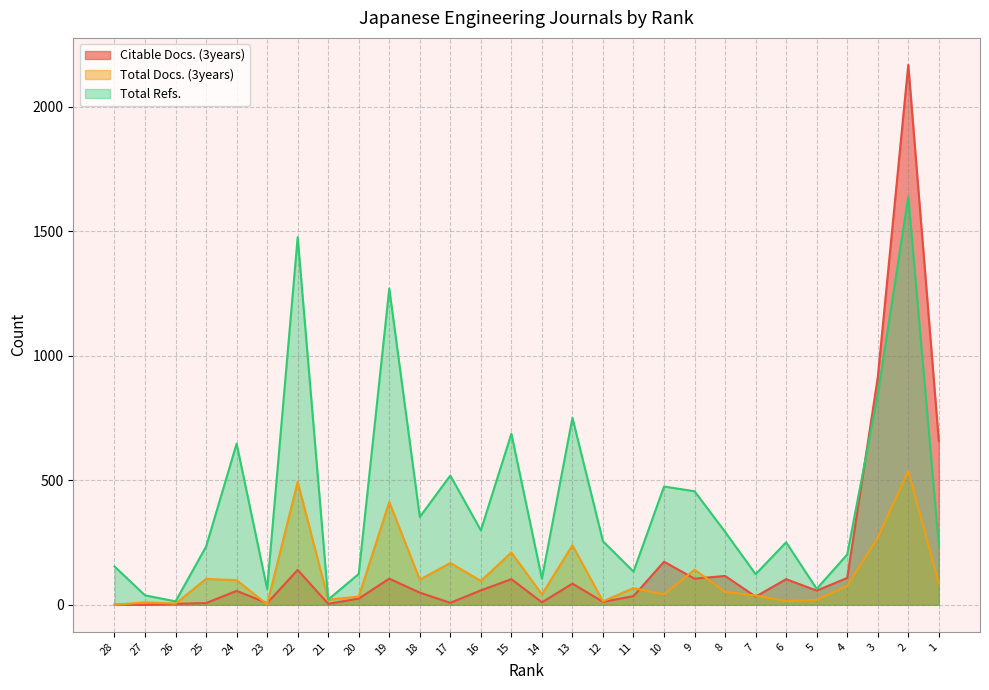

True or false: Total Refs. and Total Docs. (3years) intersect in this chart.

False